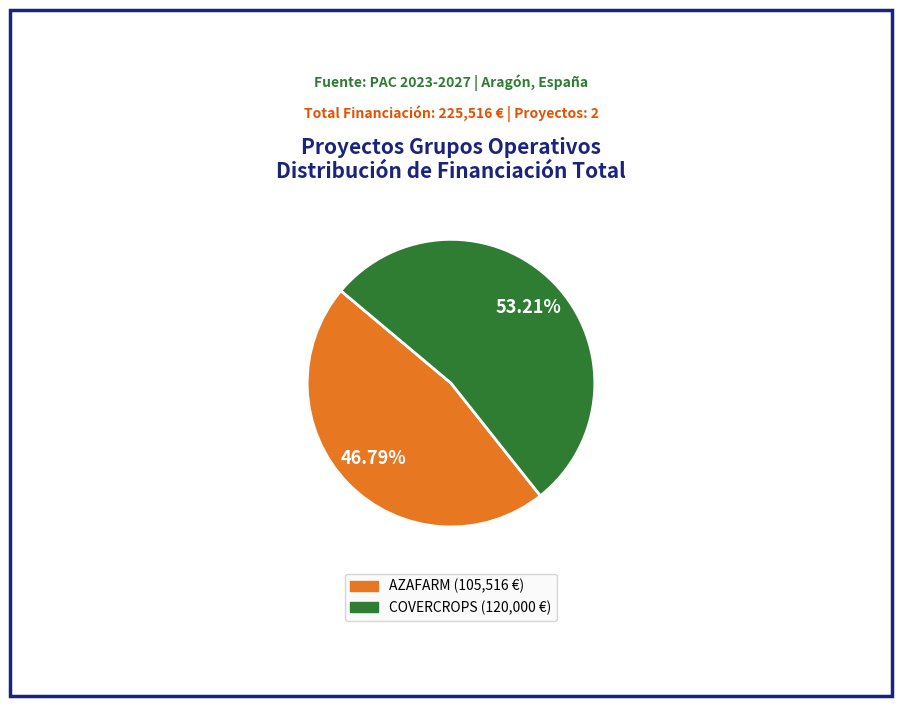

To the nearest percent, what is the average slice percentage?

50%